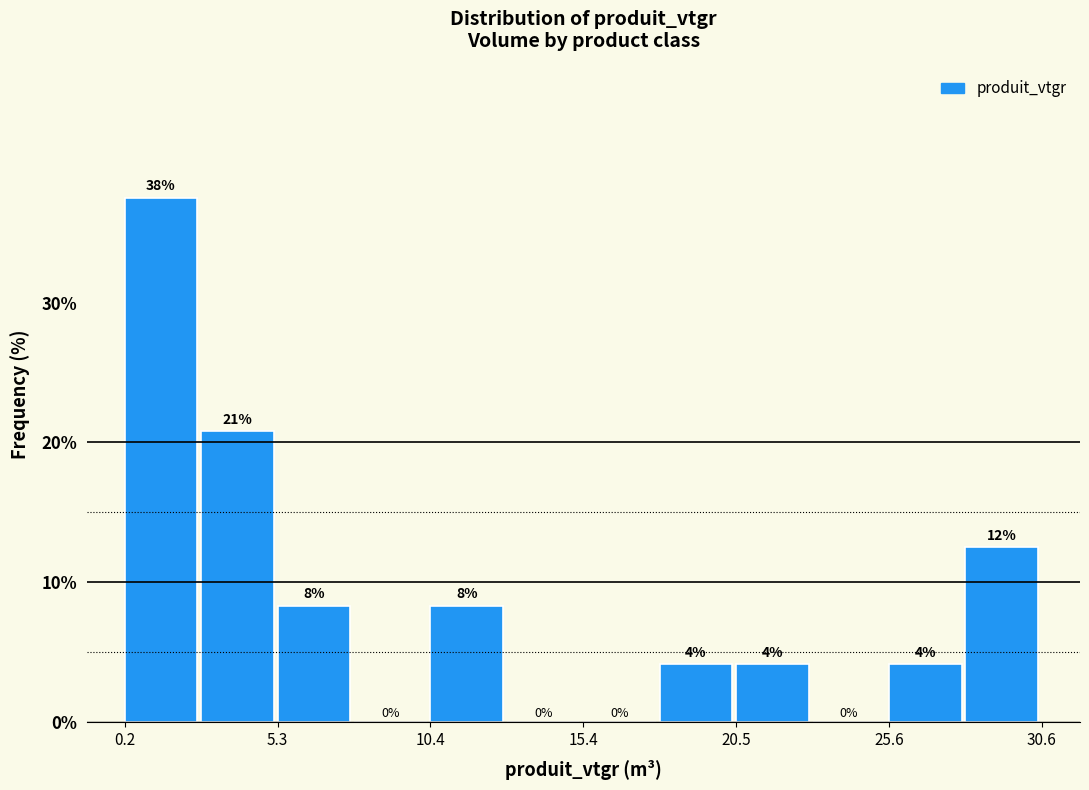

Around what value on the x-axis is the tallest bar? Give the approximate position of its centre, as read against the axis.

1